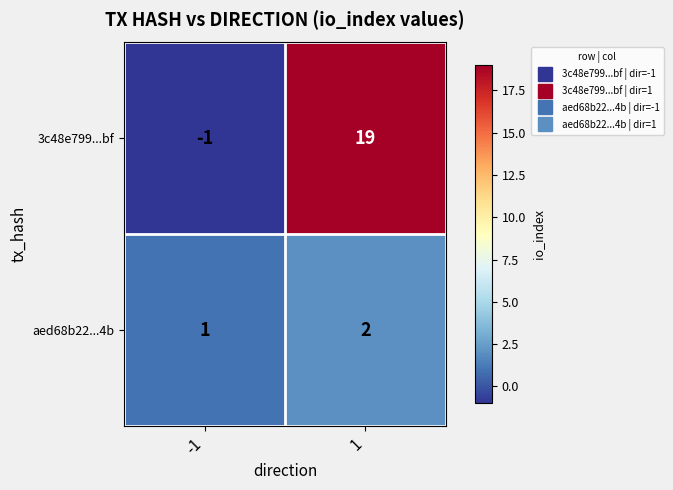

What is the greatest value displayed?

19